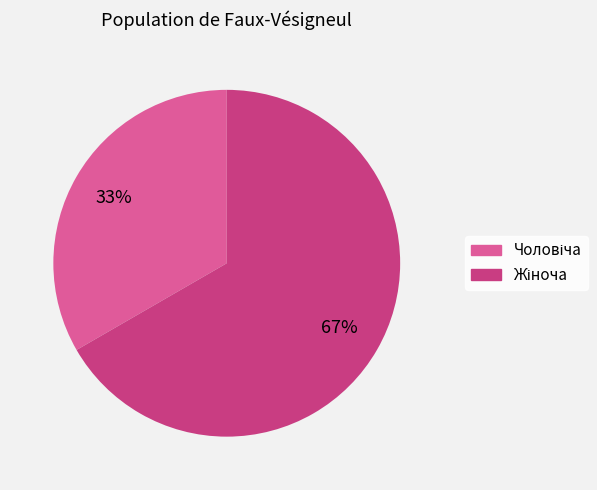

To the nearest percent, what is the average slice percentage?

50%